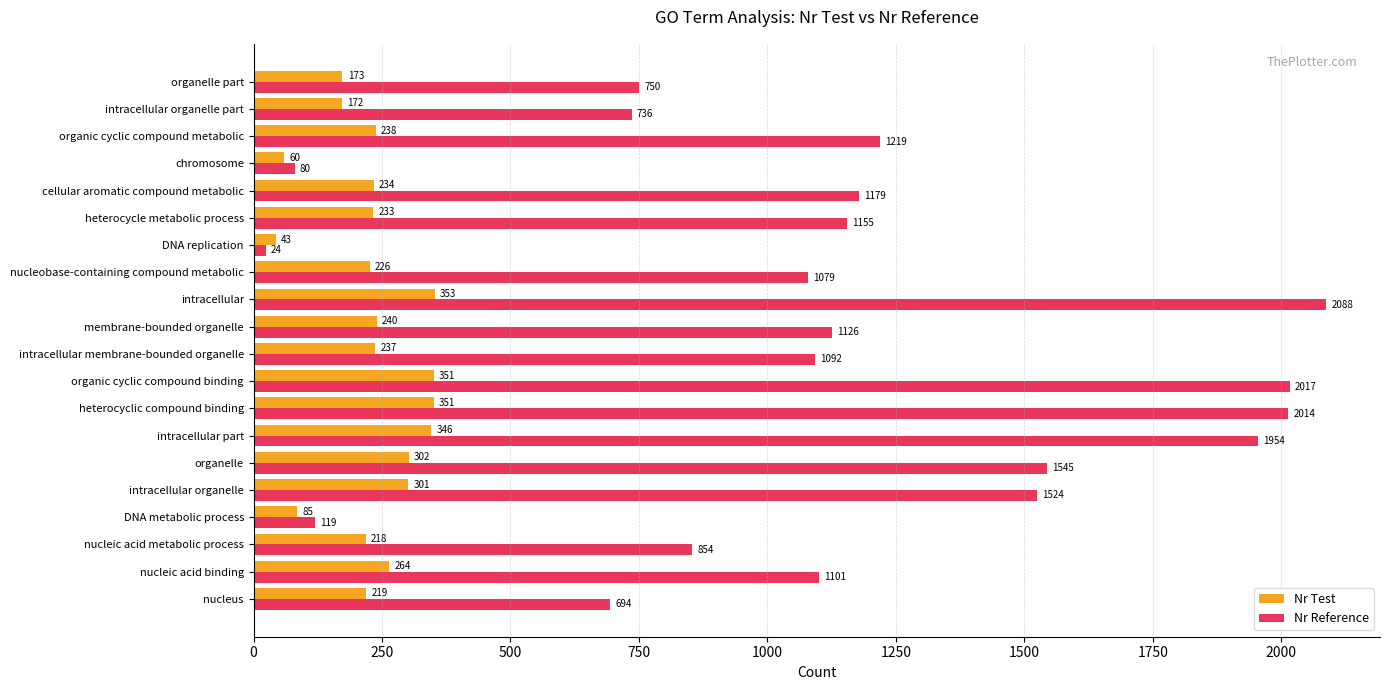

What are all the series names shown in the legend?

Nr Test, Nr Reference